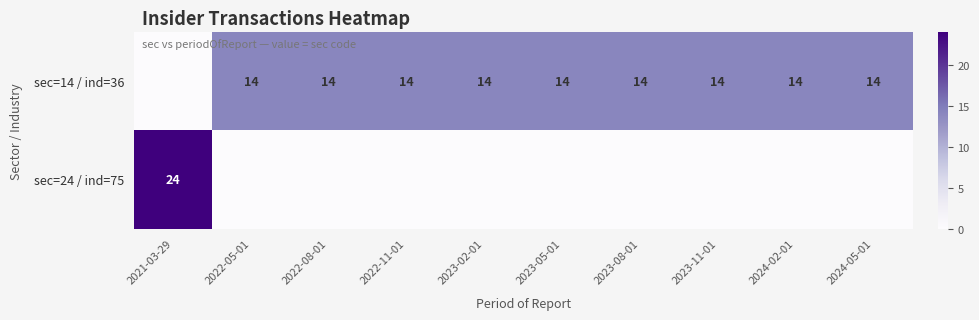

Which category has the highest value across all series?

2021-03-29